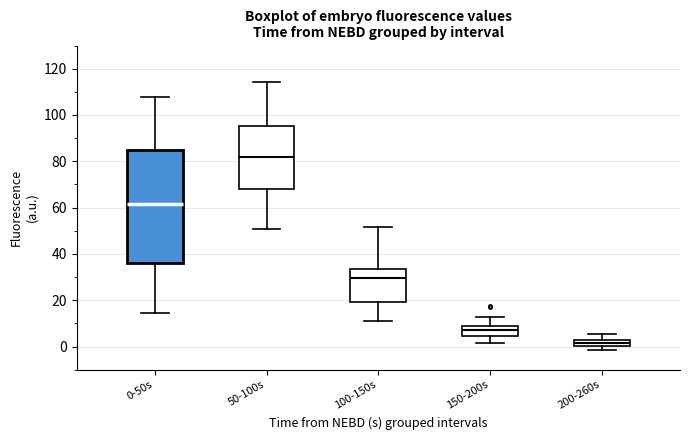

Where is the upper edge of the box for 50-100s on the y-axis? The values are not printed on the chart, so give them approximately, as read against the axis.

96